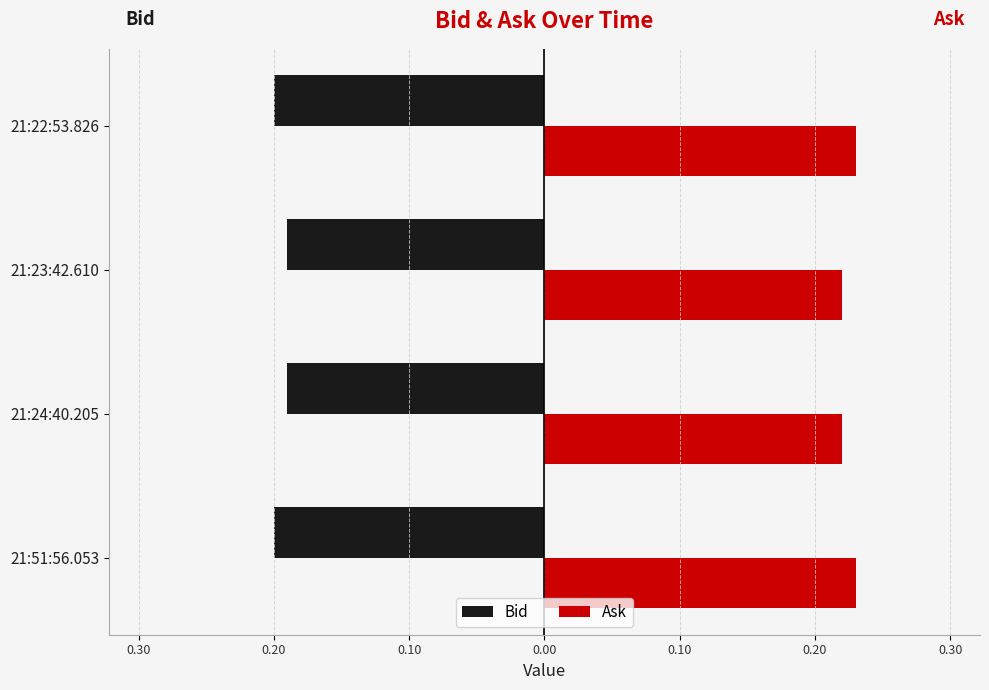

Which series has the largest range (max minus min)?

Bid